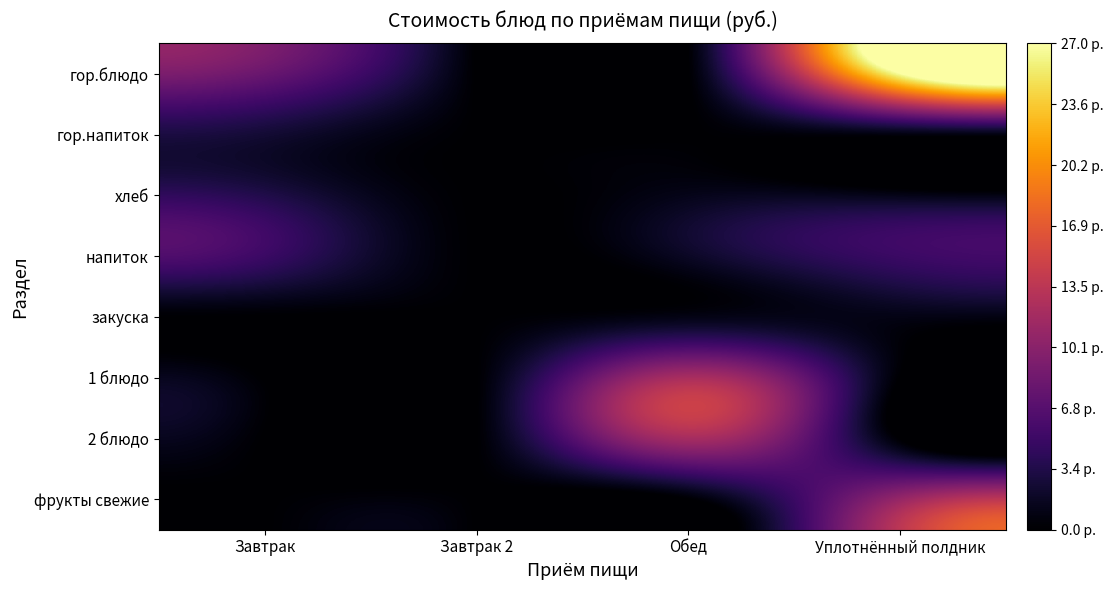

How many categories are shown in the chart?

4